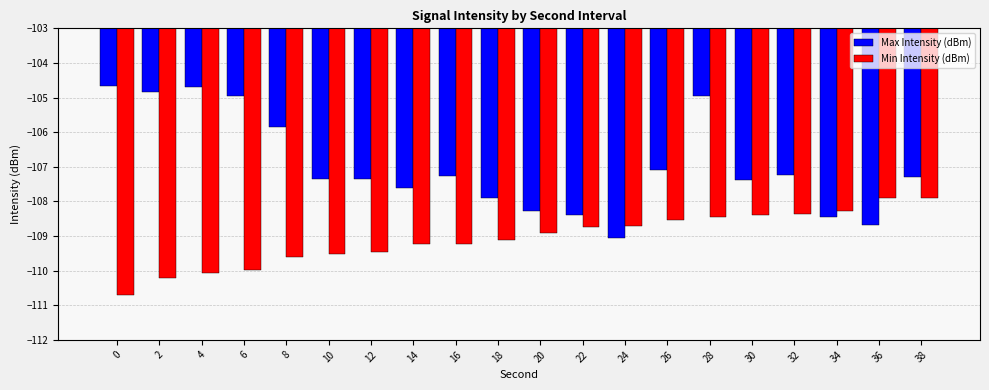

How many groups of bars are there?

20